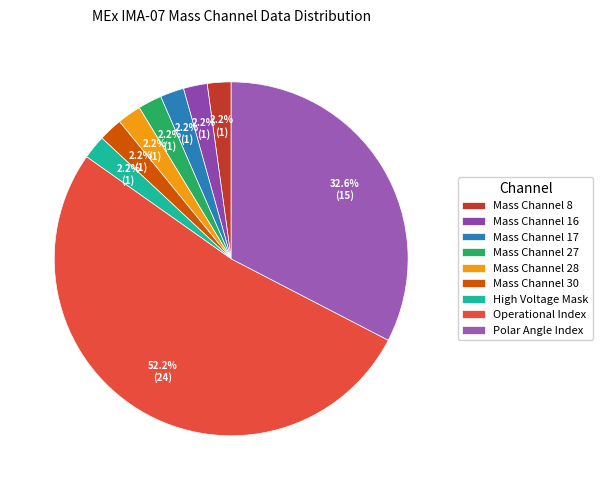

To the nearest percent, what portion does Polar Angle Index represent?

33%